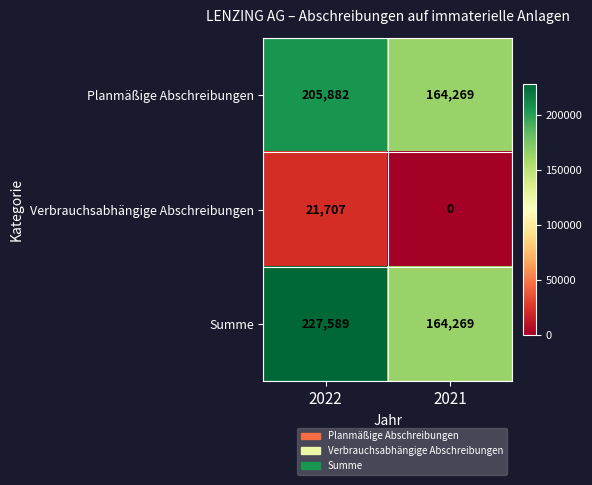

What is the approximate value of Planmäßige Abschreibungen at 2021?

164269